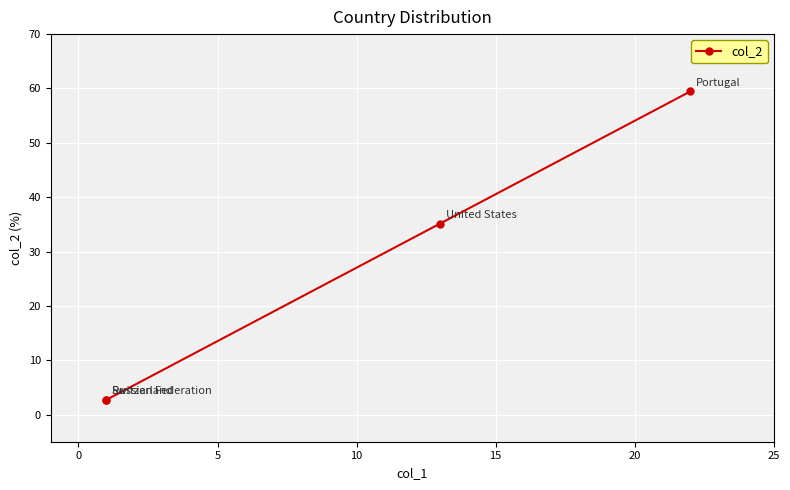

True or false: the data shows 7.8 at 0.

False